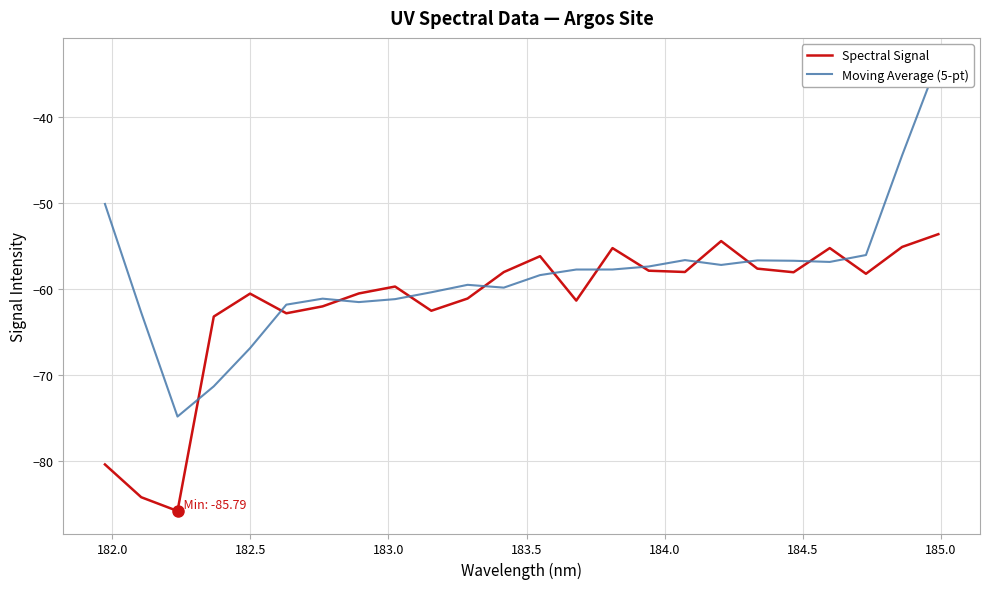

What is the difference between the maximum and second lowest values in the Spectral Signal series?

30.6